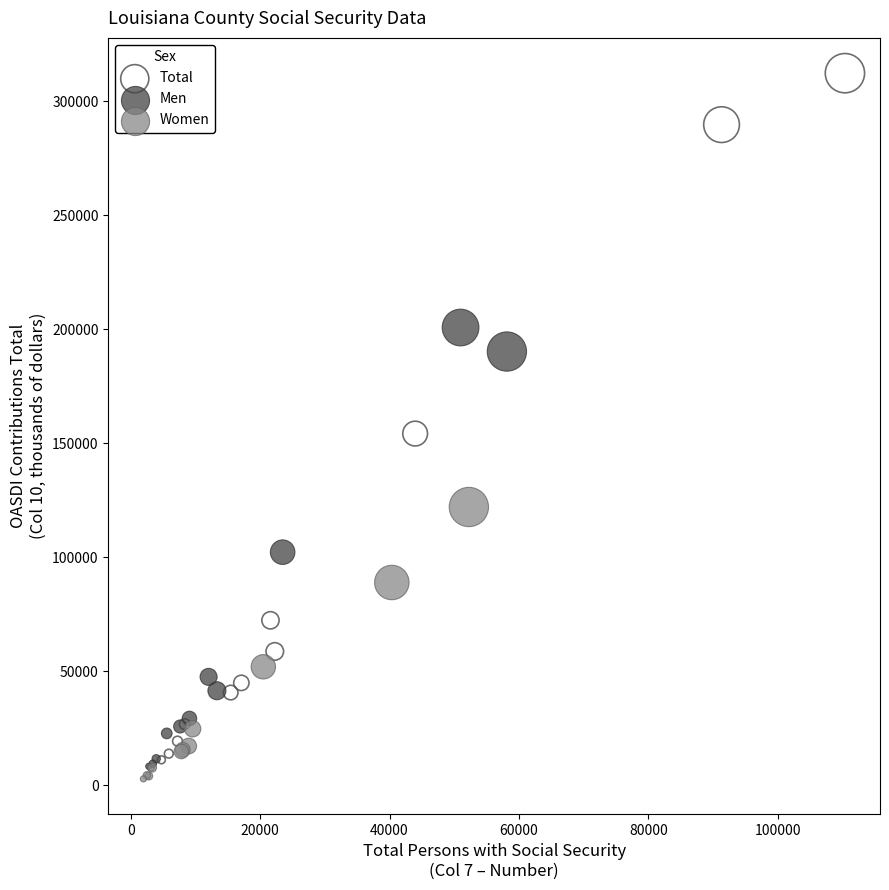

Which series contains the highest Y value?

Total